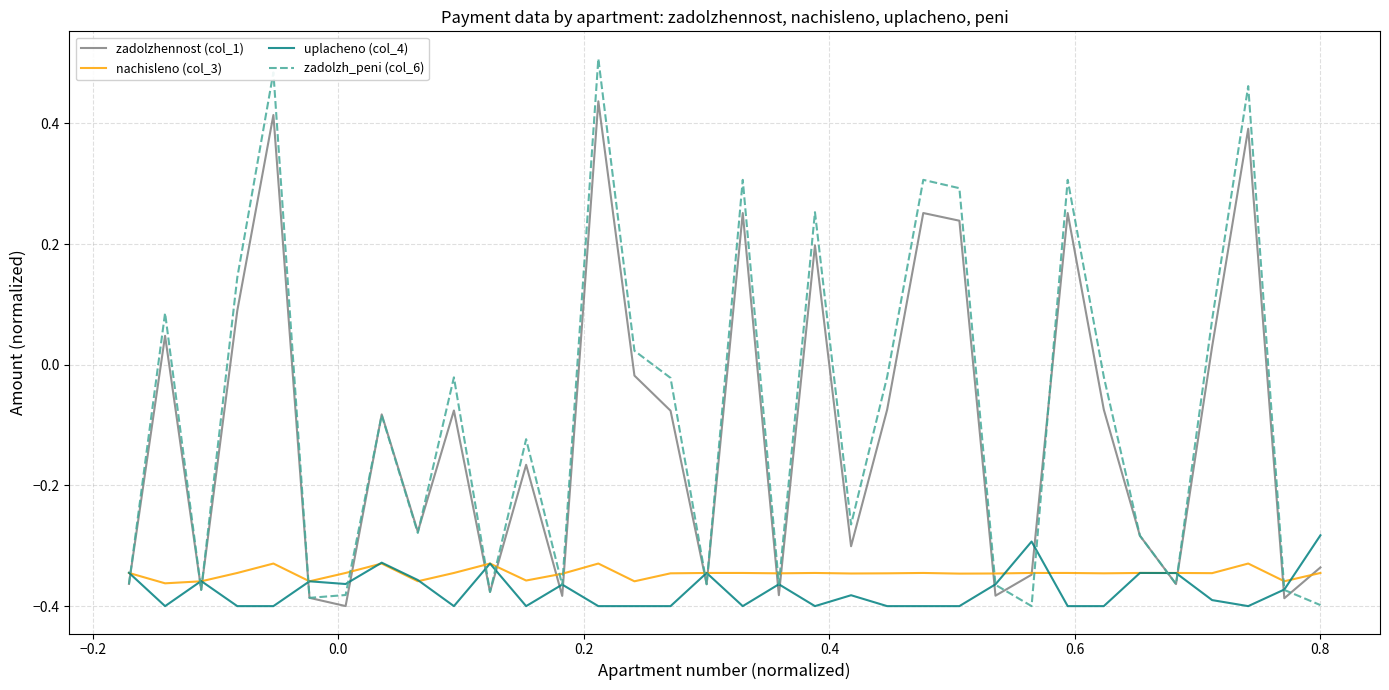

List the series in order of their peak value, highest first.

zadolzh_peni (col_6), zadolzhennost (col_1), uplacheno (col_4), nachisleno (col_3)